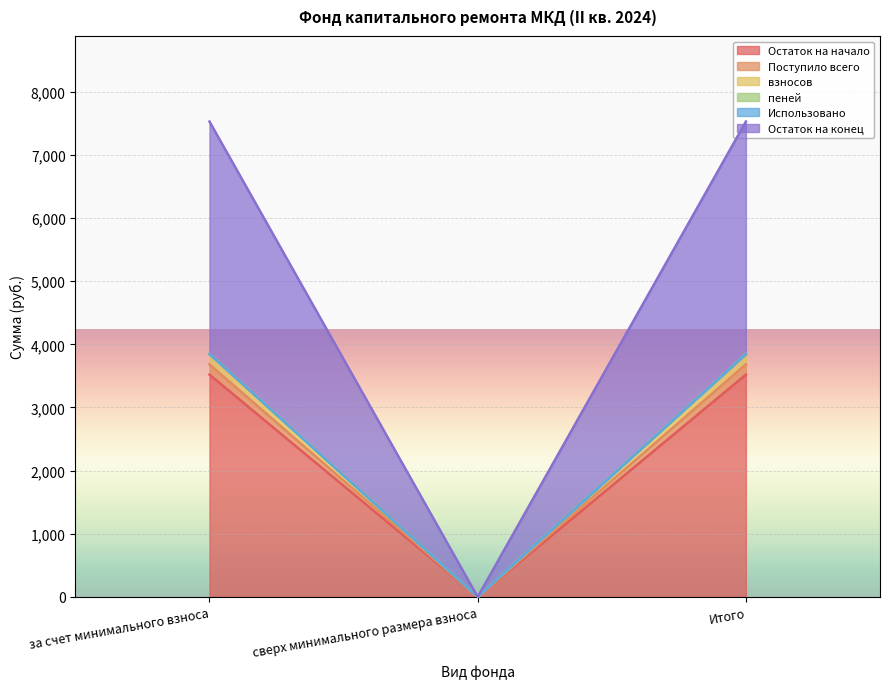

True or false: Остаток на начало has a value of 5849.2 at Итого.

False